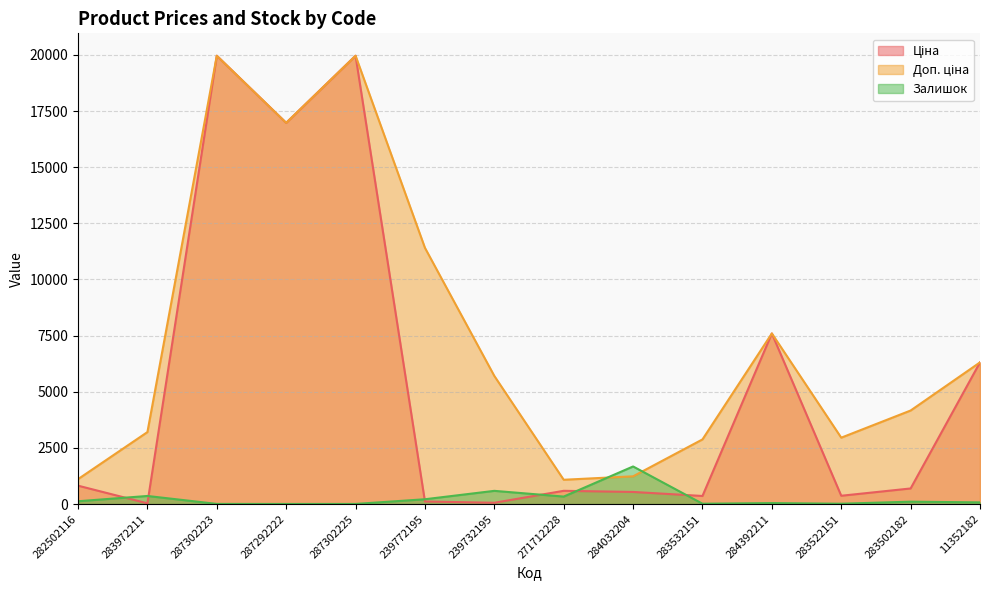

Where do Доп. ціна and Залишок first cross each other?

271712228 and 284032204